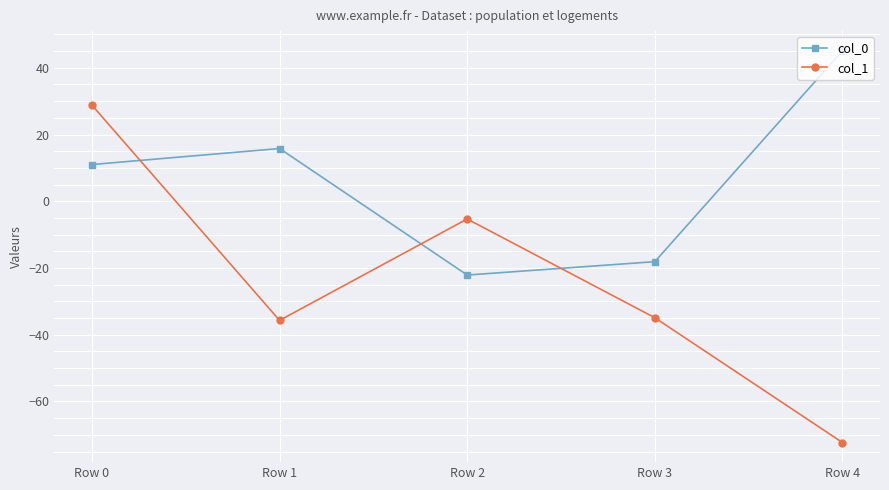

What is the difference between the highest and lowest values at Row 1?

51.5